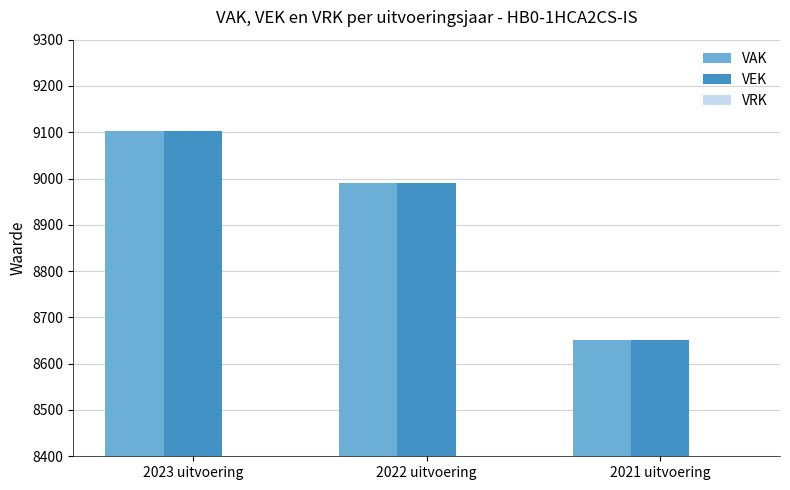

At which category is the sum across all series the highest?

2023 uitvoering